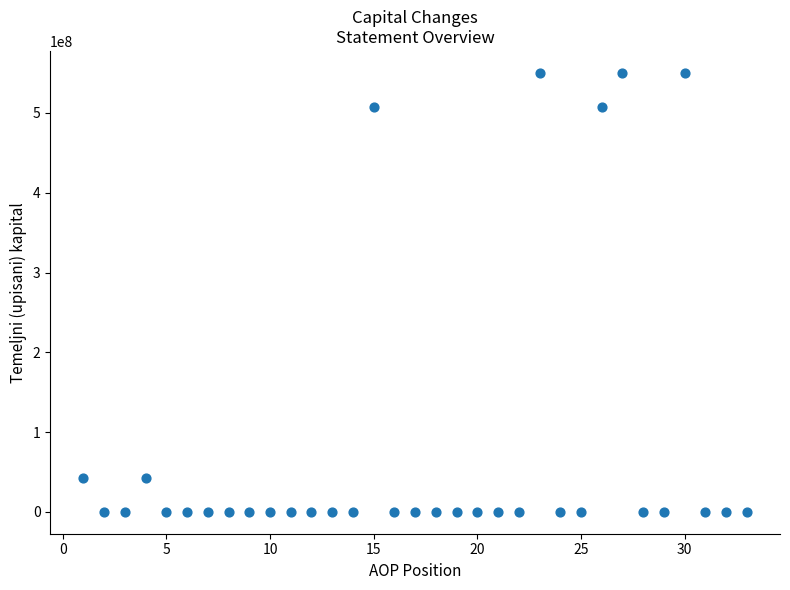

What is the range of X values (max minus min)?

32